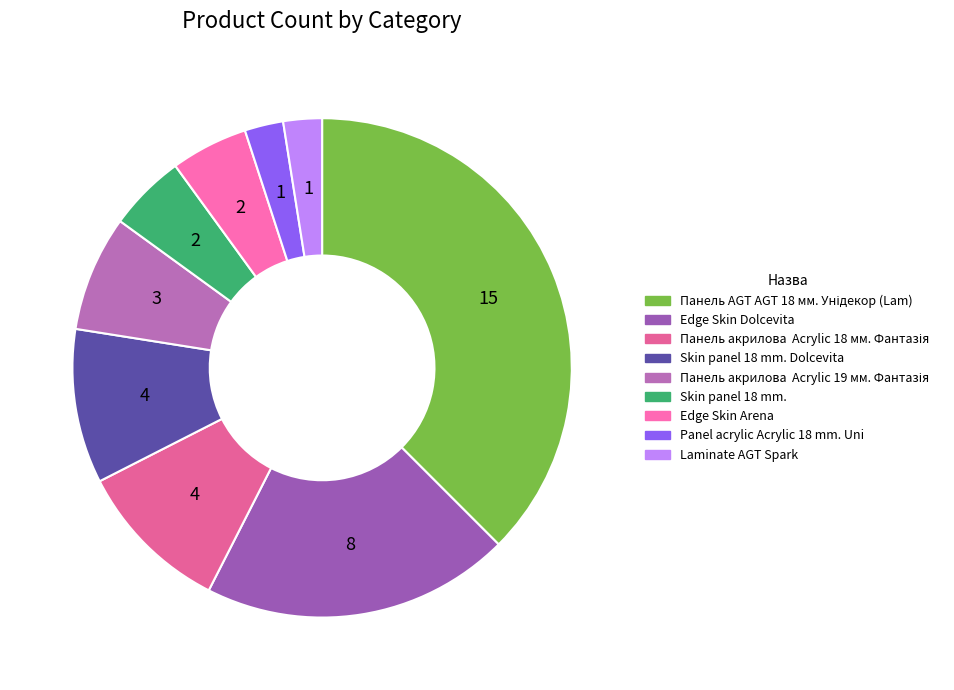

Count the number of slices in the pie.

9